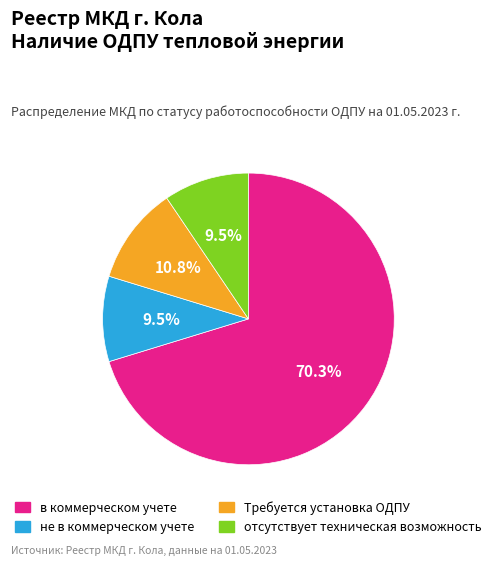

To the nearest percent, what percentage of the pie is Требуется установка ОДПУ?

11%